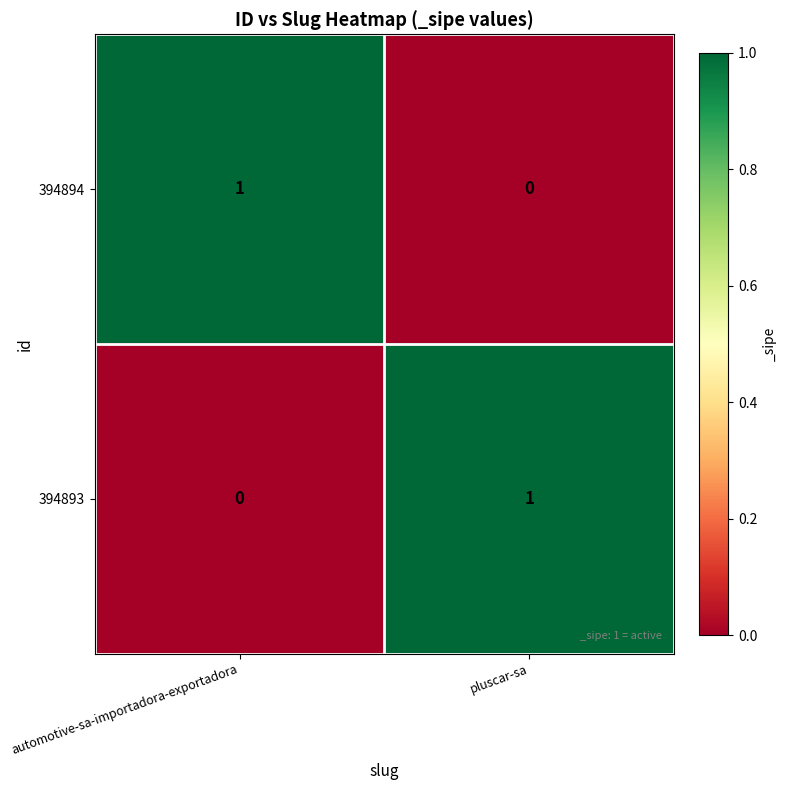

Reading left to right, list all the values displayed in this chart.

394894: 1	0
394893: 0	1